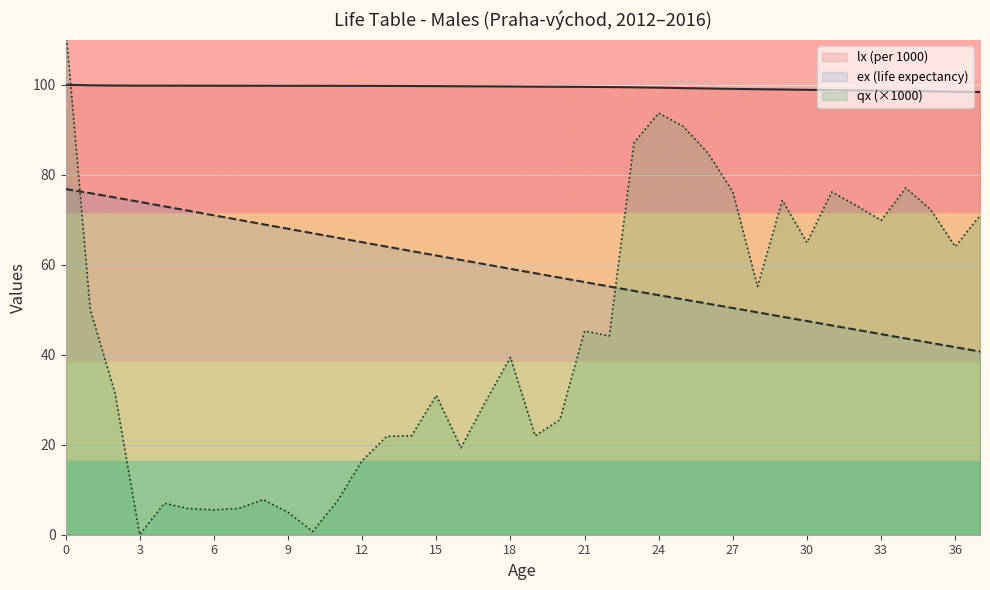

What are all the series names shown in the legend?

lx (per 1000), ex (life expectancy), qx (×1000)